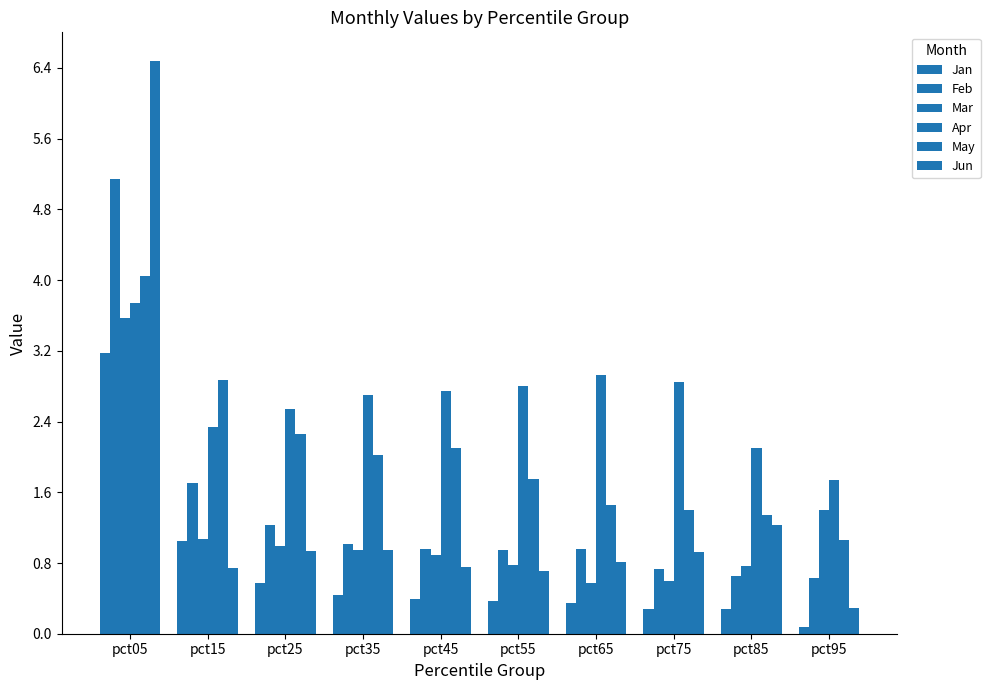

How many bars are there in total?

60